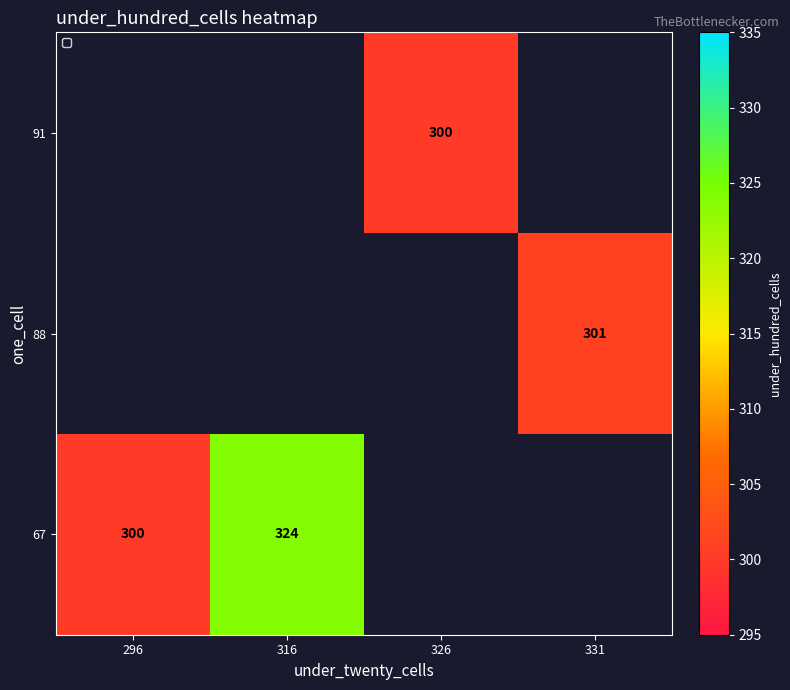

Rank the categories by 91 value from lowest to highest.

296, 316, 326, 331